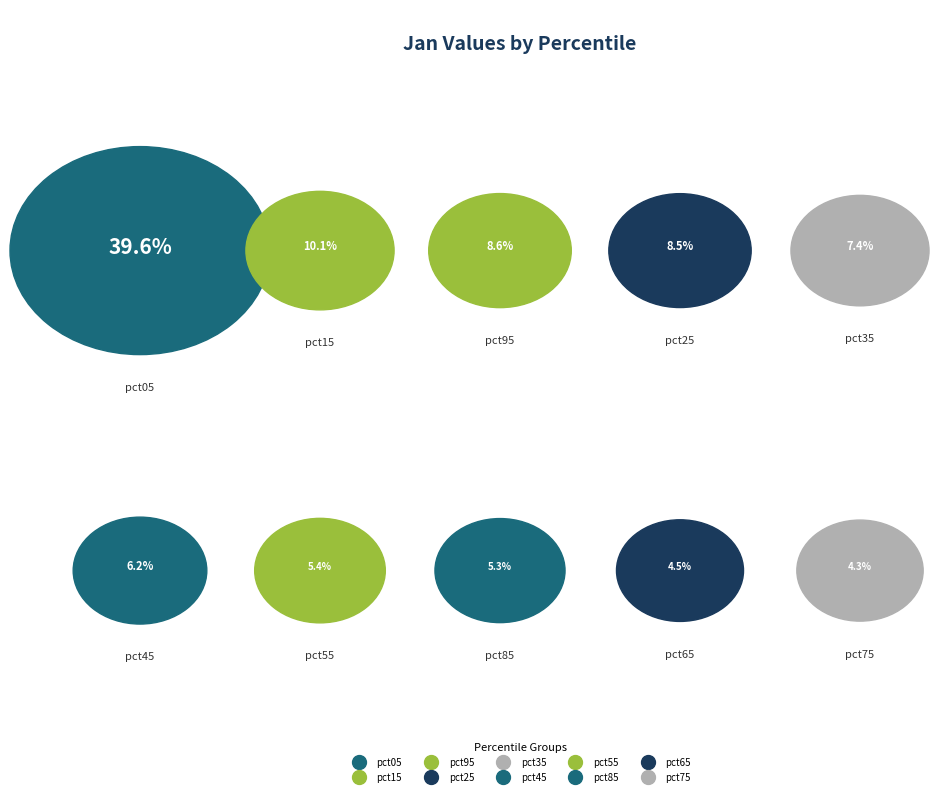

To the nearest percent, what is the difference between the largest and smallest slice percentages?

35%